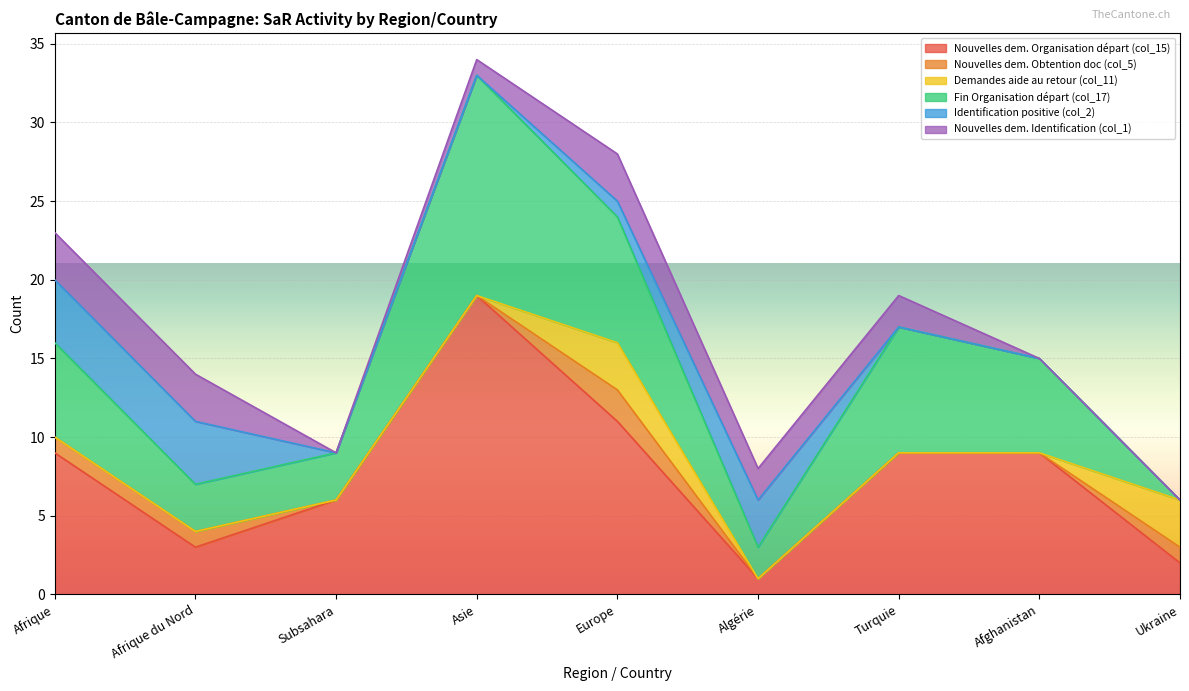

What is the difference between the maximum and minimum values in the Nouvelles dem. Organisation départ (col_15) series?

18